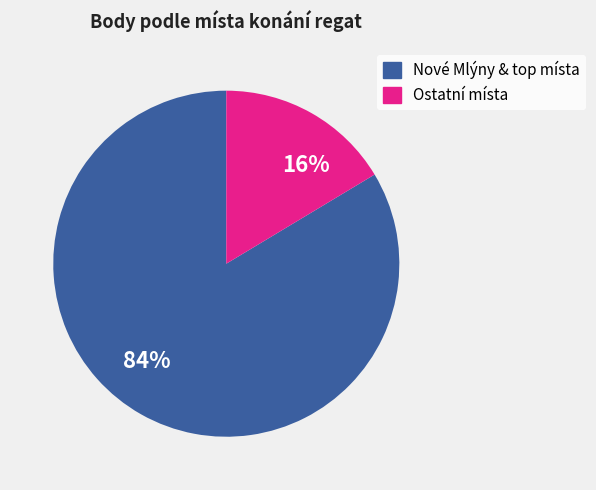

Do 84% and 16% together represent more than half of the pie?

Yes